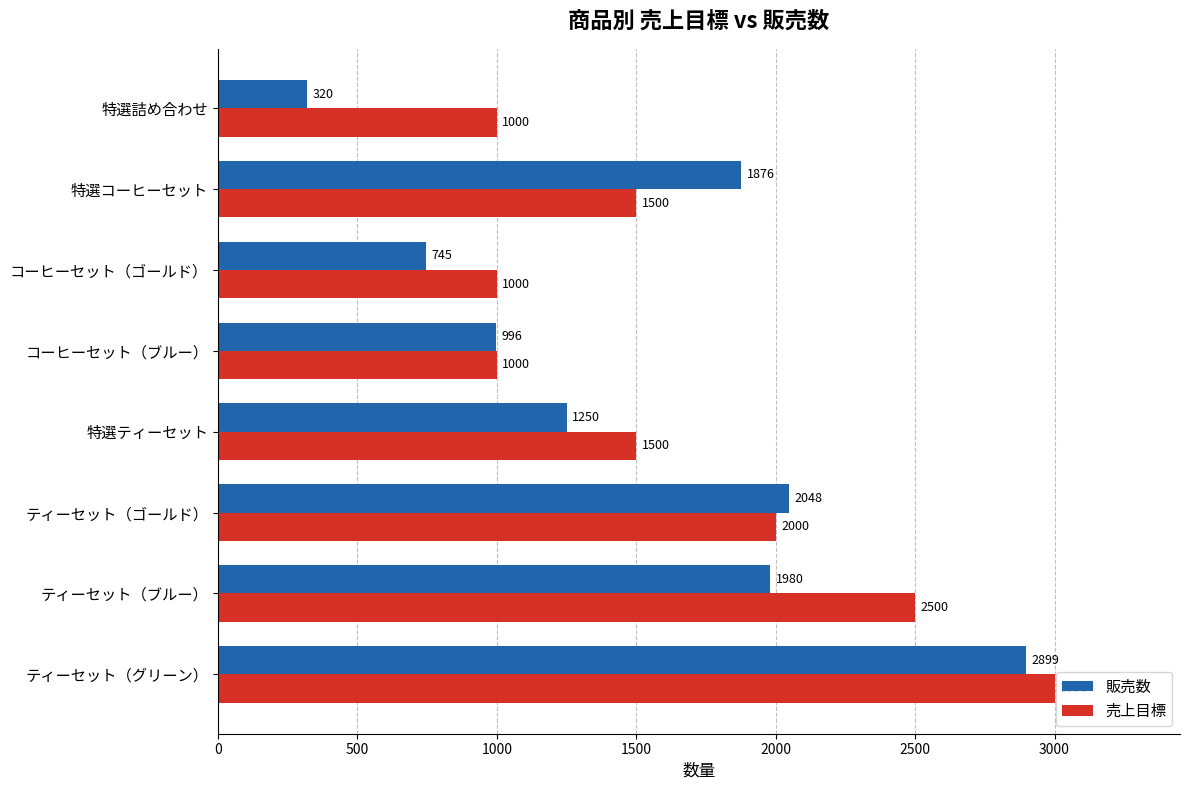

Which series has the largest total across all categories?

売上目標